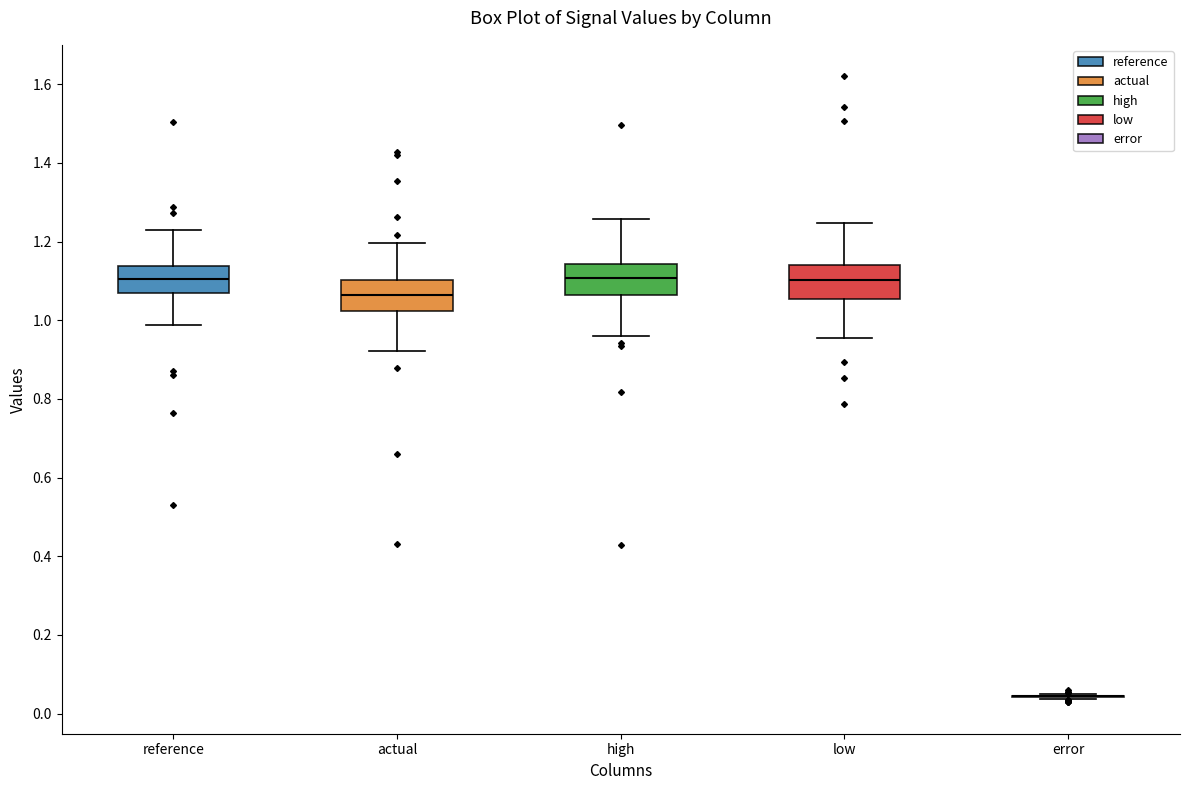

Where is the lower edge of the box for reference on the y-axis? The values are not printed on the chart, so give them approximately, as read against the axis.

1.06